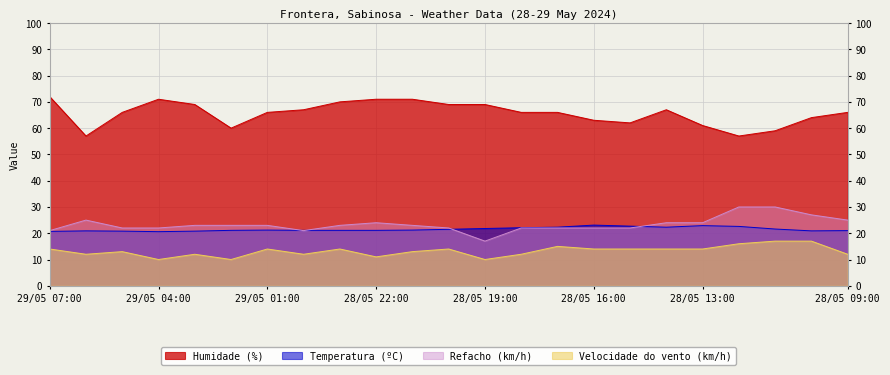

What is the label of the 3rd point from the right?

28/05 11:00